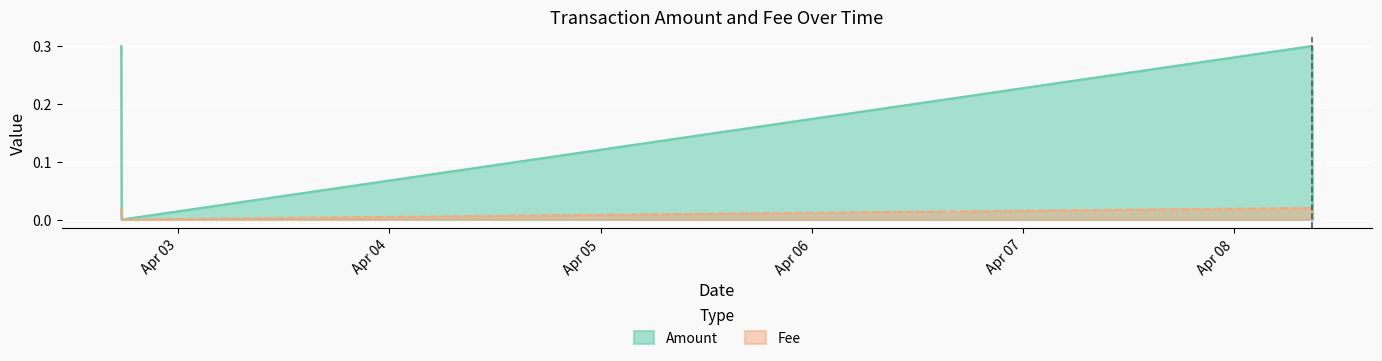

What is the difference between the maximum and second lowest values in the Amount series?

0.3